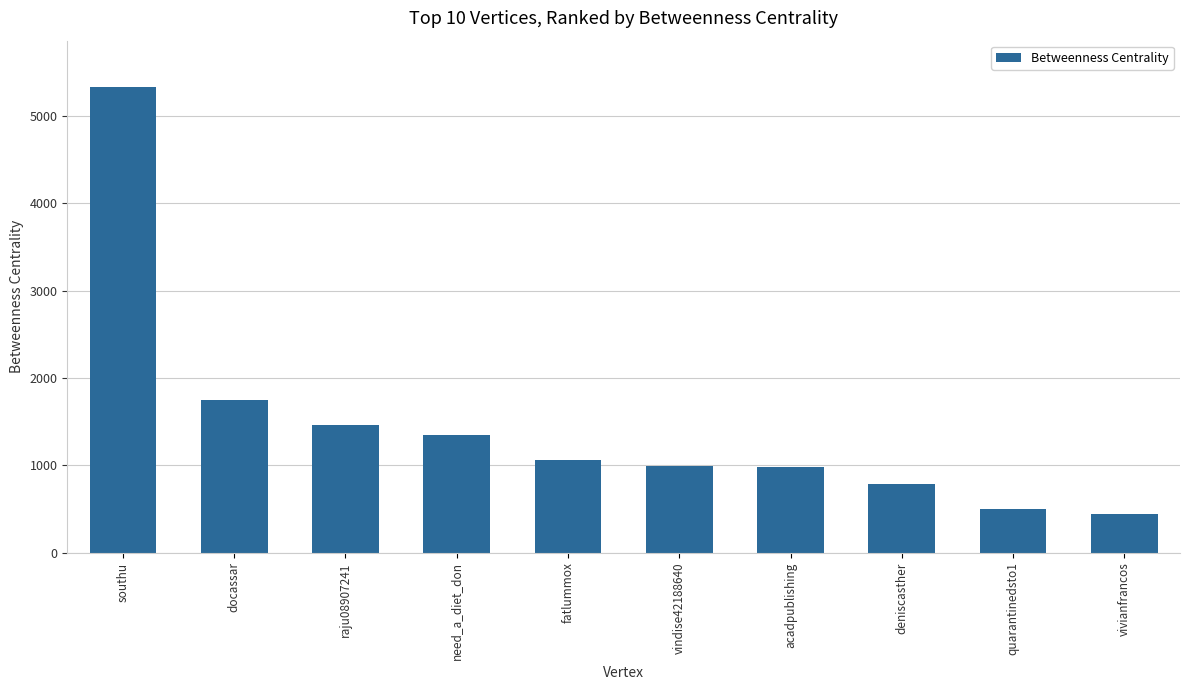

What is the sum of the values at fatlummox and raju08907241?

2518.7